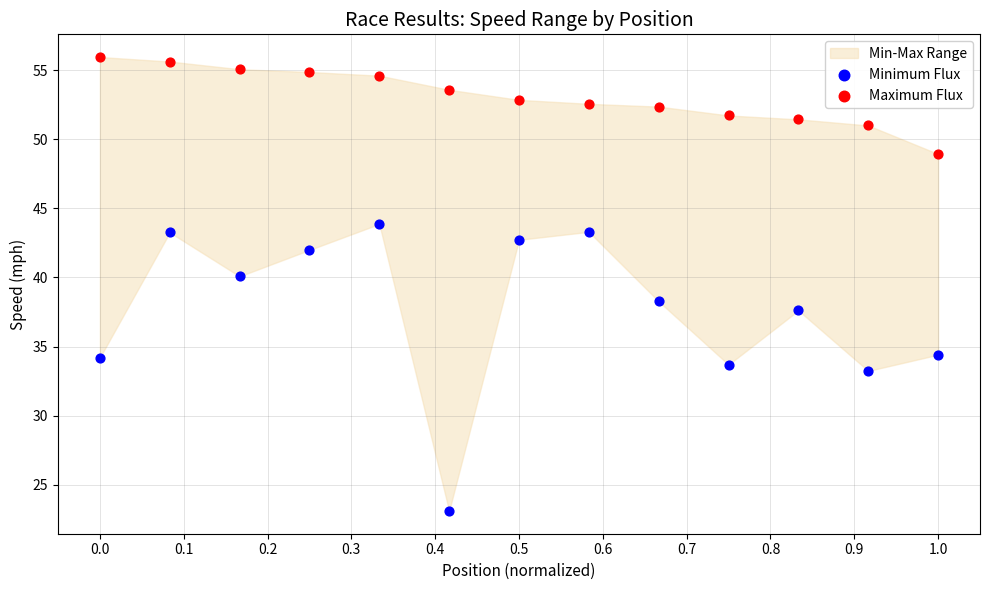

Which series has the largest Y range (max minus min)?

Minimum Flux